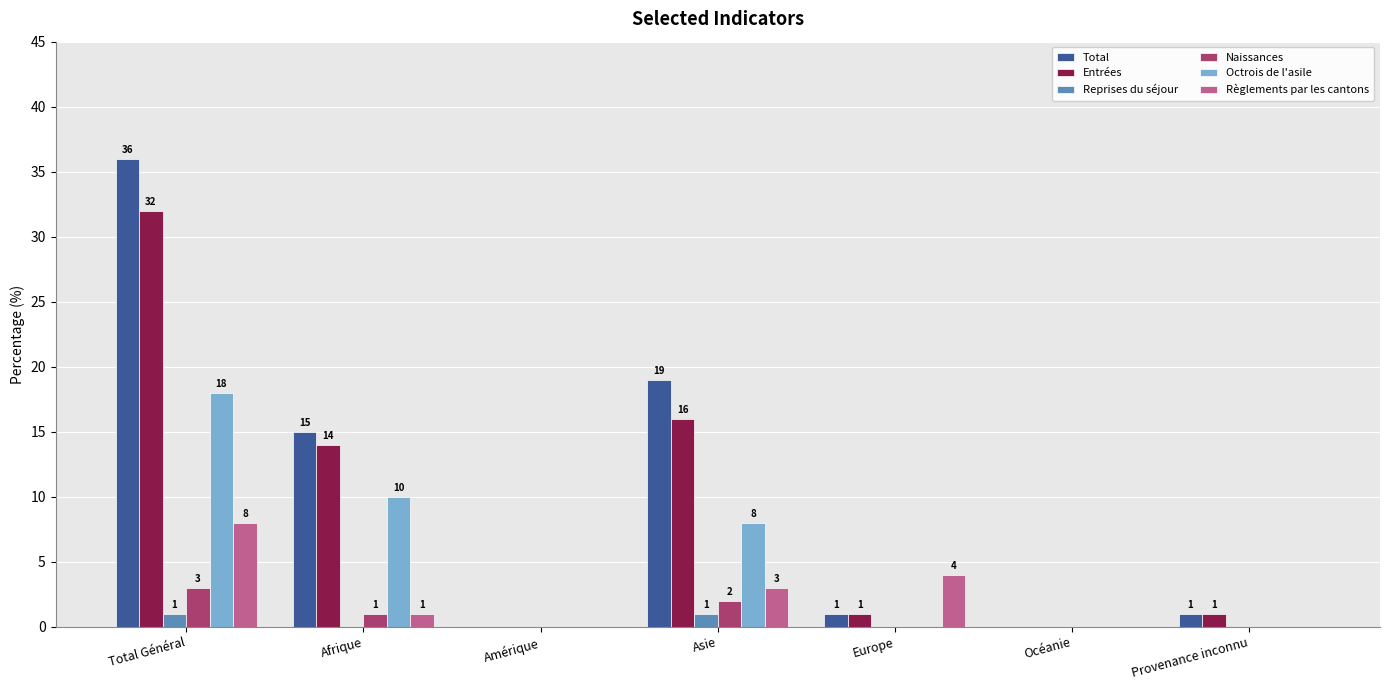

What are all the series names shown in the legend?

Total, Entrées, Reprises du séjour, Naissances, Octrois de l'asile, Règlements par les cantons